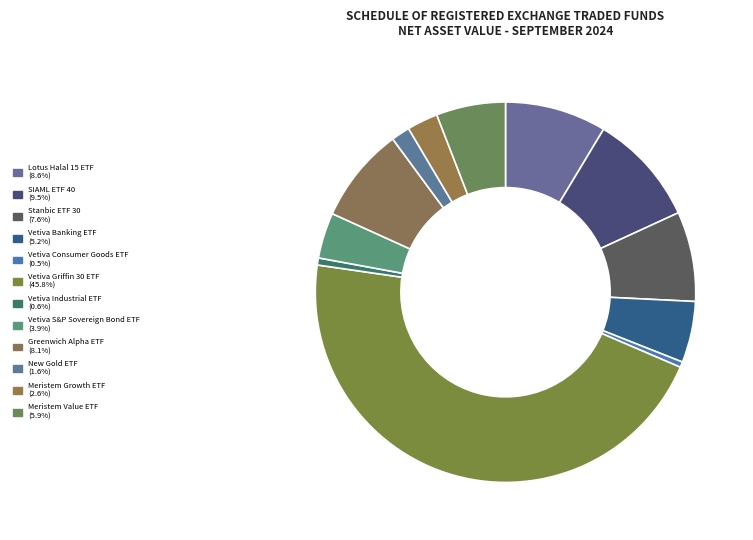

How many segments does this pie chart have?

12